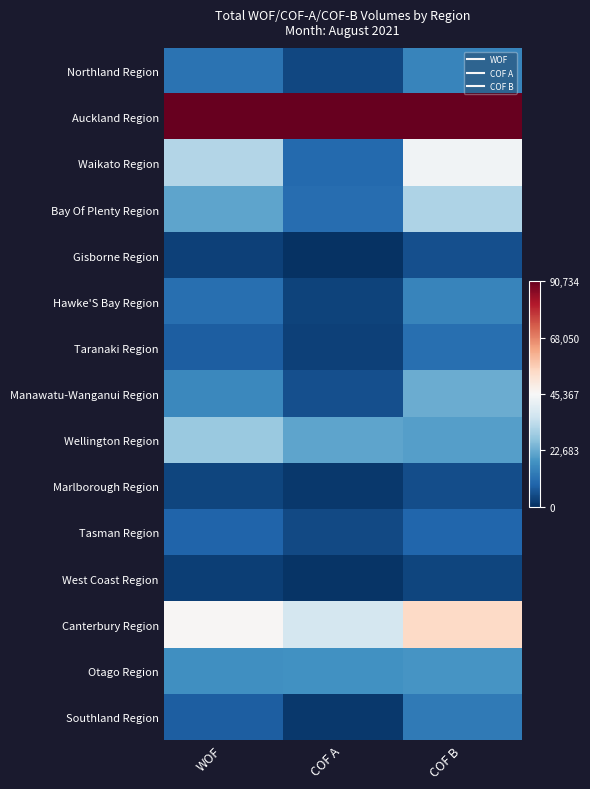

Reading left to right, what are all the values shown in this chart?

Northland Region: WOF=0.1	COF A=0.0	COF B=0.2
Auckland Region: WOF=1.0	COF A=1.0	COF B=1.0
Waikato Region: WOF=0.4	COF A=0.1	COF B=0.5
Bay Of Plenty Region: WOF=0.2	COF A=0.1	COF B=0.3
Gisborne Region: WOF=0.0	COF A=0.0	COF B=0.1
Hawke'S Bay Region: WOF=0.1	COF A=0.0	COF B=0.2
Taranaki Region: WOF=0.1	COF A=0.0	COF B=0.1
Manawatu-Wanganui Region: WOF=0.2	COF A=0.1	COF B=0.3
Wellington Region: WOF=0.3	COF A=0.2	COF B=0.2
Marlborough Region: WOF=0.0	COF A=0.0	COF B=0.1
Tasman Region: WOF=0.1	COF A=0.1	COF B=0.1
West Coast Region: WOF=0.0	COF A=0.0	COF B=0.0
Canterbury Region: WOF=0.5	COF A=0.4	COF B=0.6
Otago Region: WOF=0.2	COF A=0.2	COF B=0.2
Southland Region: WOF=0.1	COF A=0.0	COF B=0.1